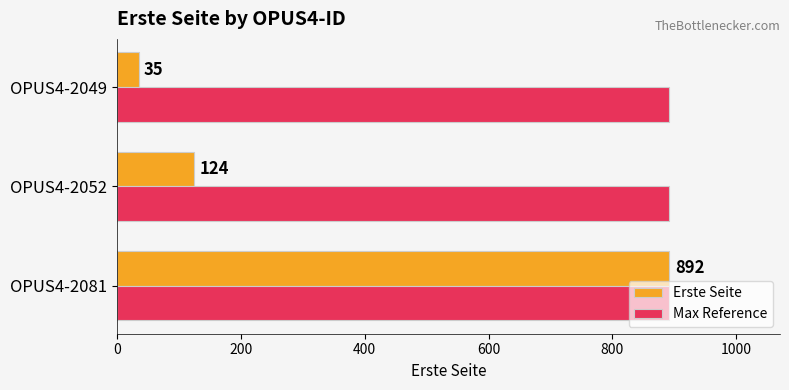

What is the sum of all Erste Seite values?

1051